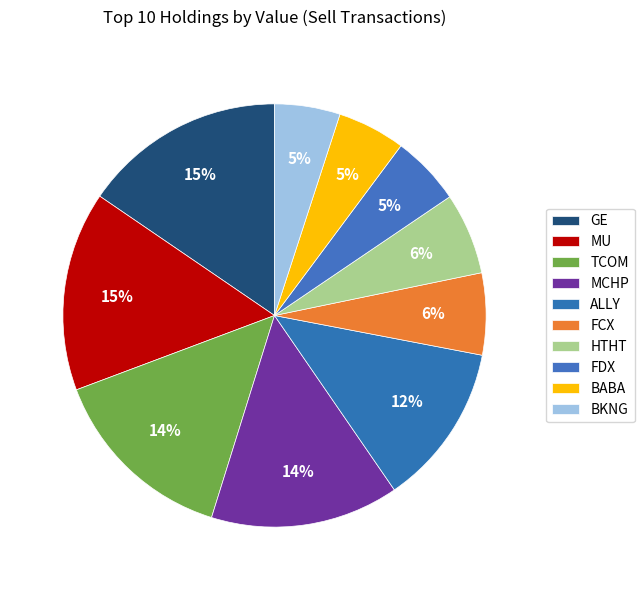

What percentage do BABA and MCHP together represent?

19.6%